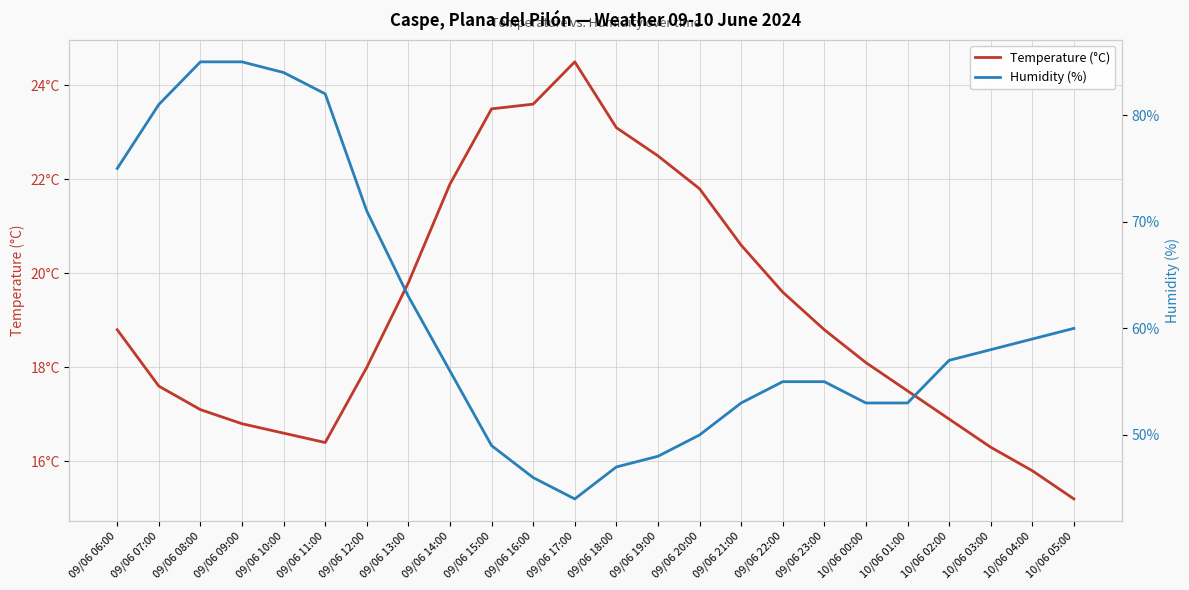

The value of Humidity (%) at 09/06 21:00 is 82.6. True or false?

False